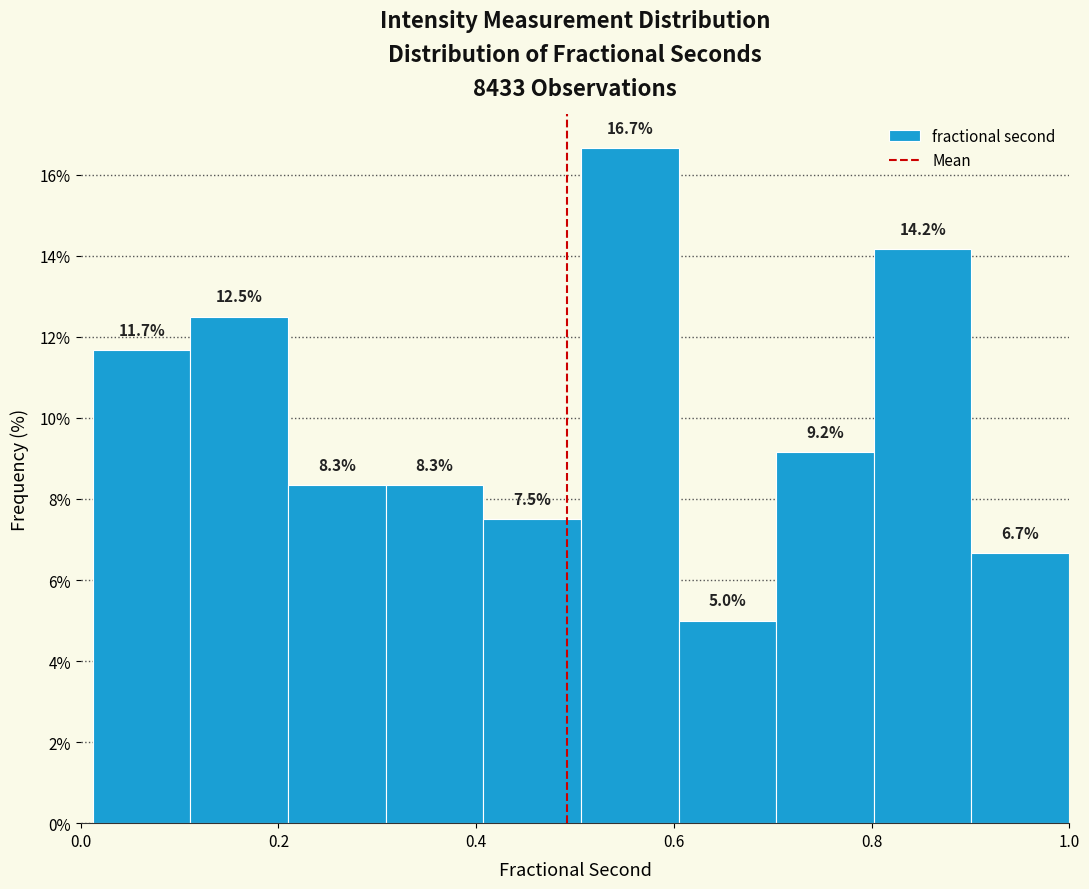

Reading left to right, list every bar in this chart as the range it spans on the x-axis followed by its height. The bar edges are not printed on the chart, so give them approximately, as read against the axis.

0.02 to 0.12: 11.7
0.12 to 0.20: 12.5
0.20 to 0.30: 8.3
0.30 to 0.40: 8.3
0.40 to 0.50: 7.5
0.50 to 0.60: 16.7
0.60 to 0.70: 5.0
0.70 to 0.80: 9.2
0.80 to 0.90: 14.2
0.90 to 1.00: 6.7